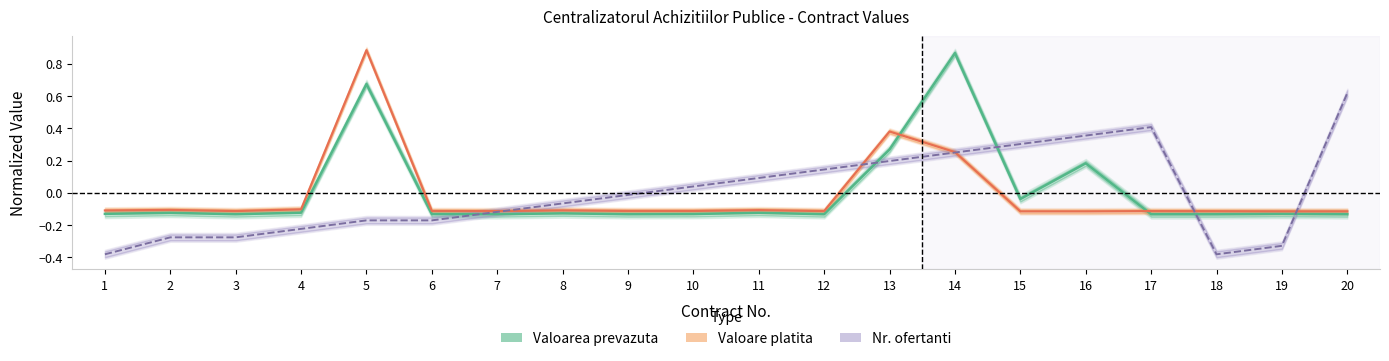

In Valoarea prevazuta, how many points are lower than both neighbors (excluding endpoints)?

6